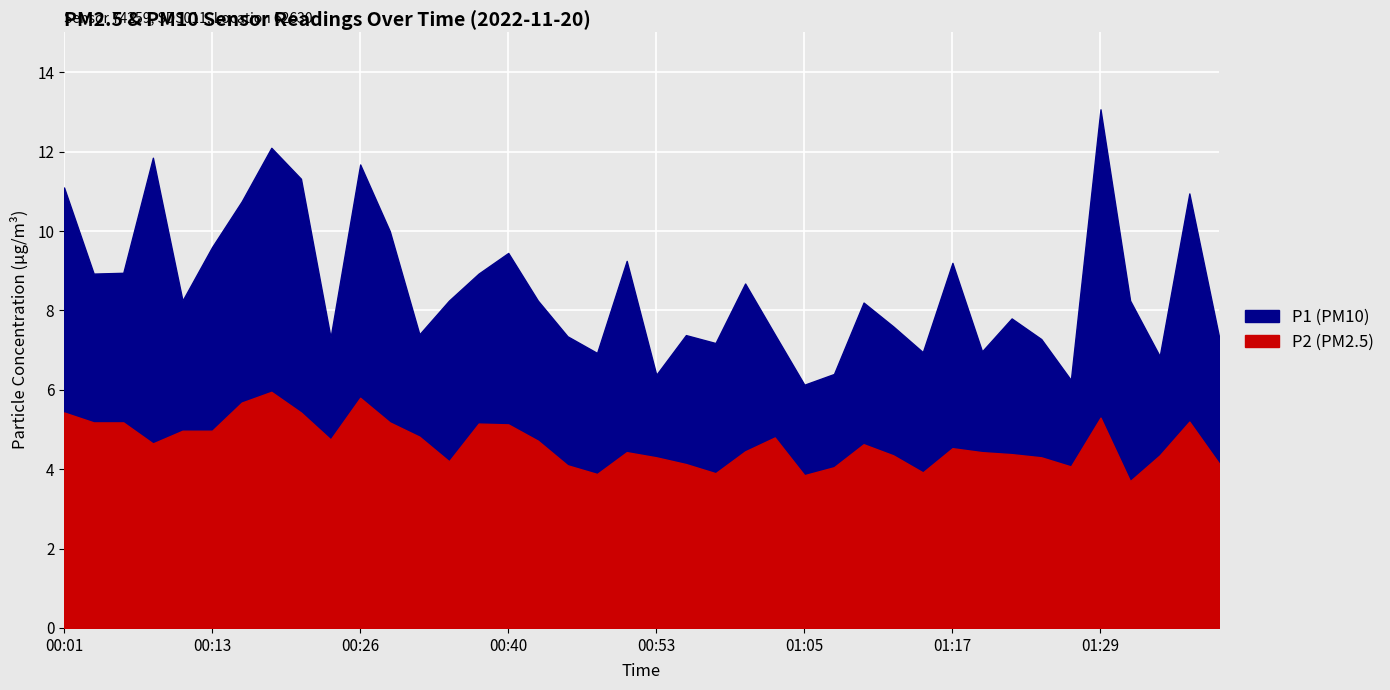

Which category has the highest value across all series?

01:29